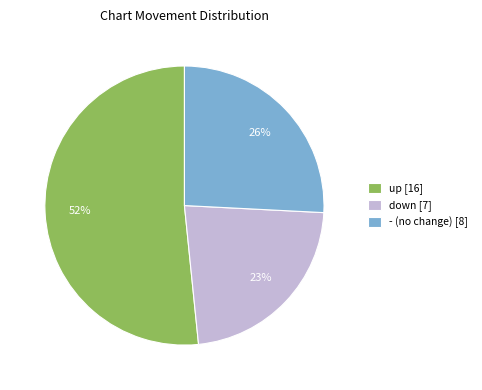

Is there a majority slice in this chart?

Yes